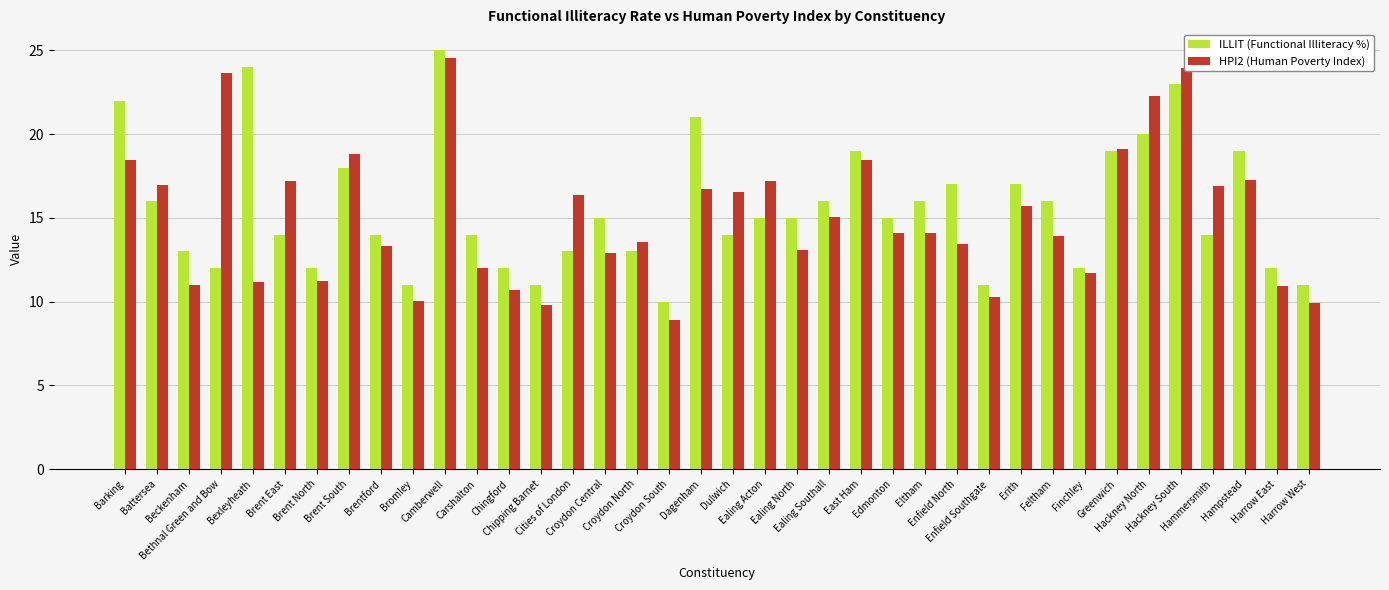

What is the total value across all series at Feltham?

29.9